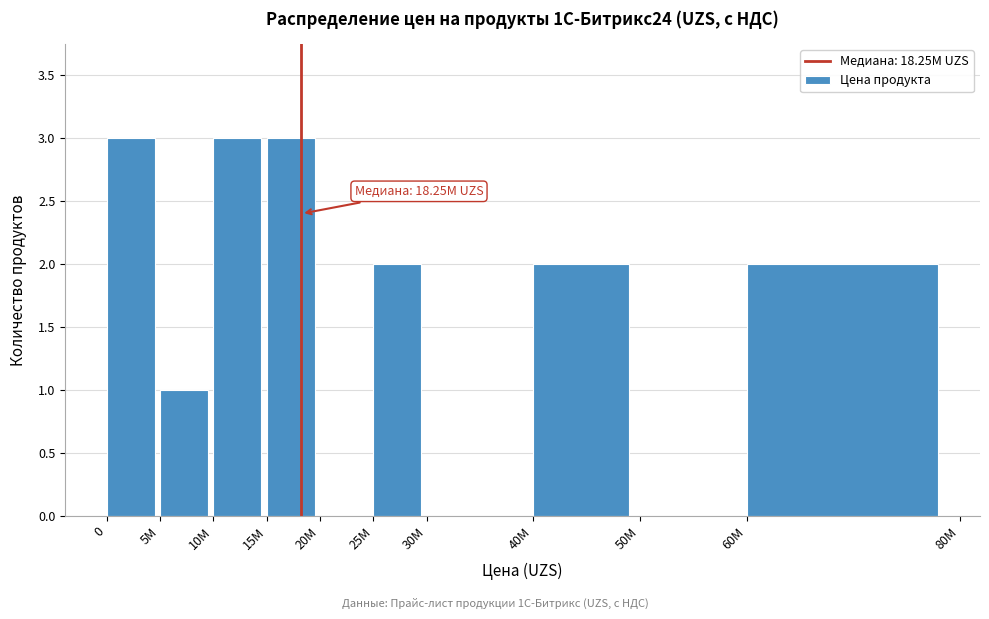

Reading right to left, transcribe all the data shown in this chart.

60M=2	50M=0	40M=2	30M=0	25M=2	20M=0	15M=3	10M=3	5M=1	0=3